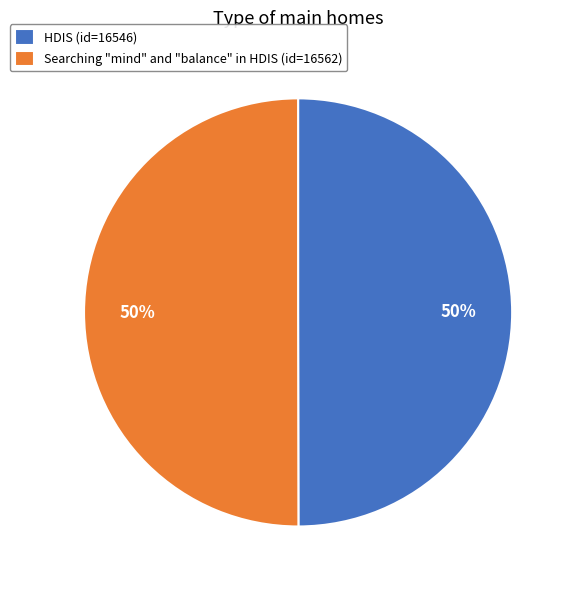

The Searching "mind" and "balance" in HDIS (id=16562) slice represents 50% of the pie. True or false?

True